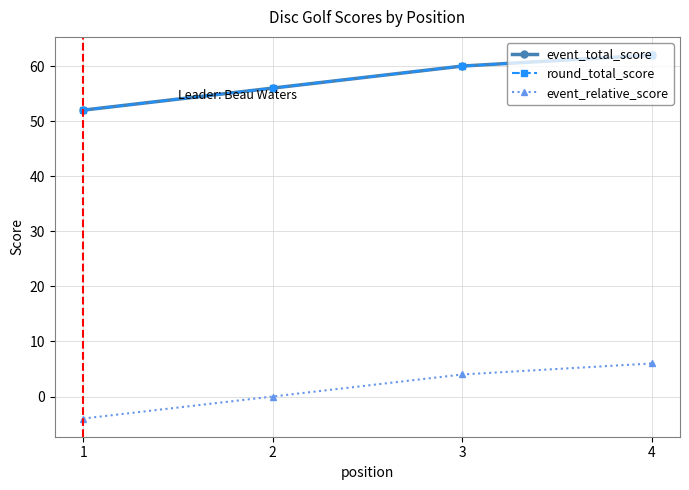

Does the chart have visible grid lines?

Yes